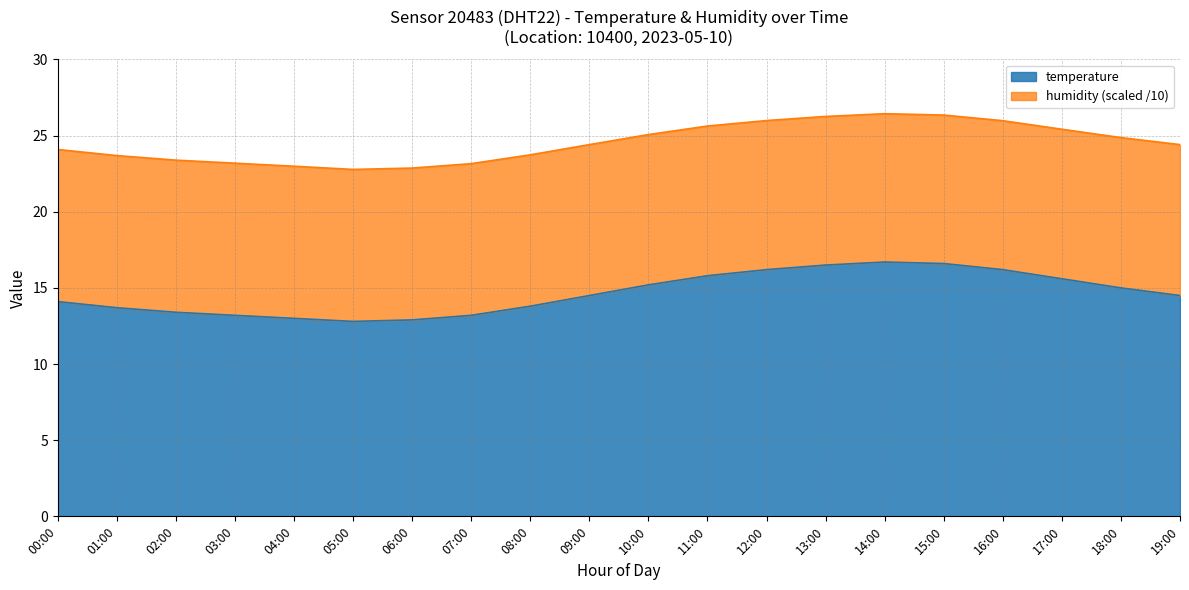

What value does the data have at 06:00?

12.9